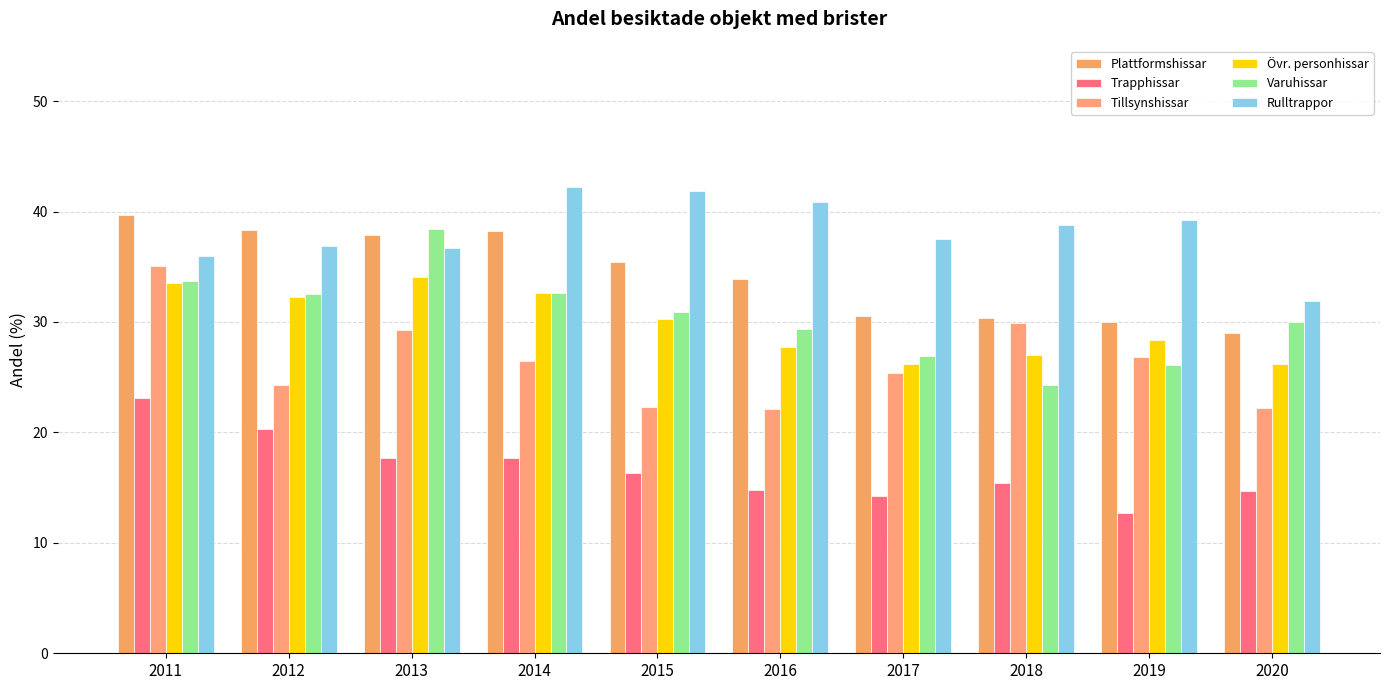

Is the value of Rulltrappor at 2012 greater than the value of Varuhissar at 2016?

Yes